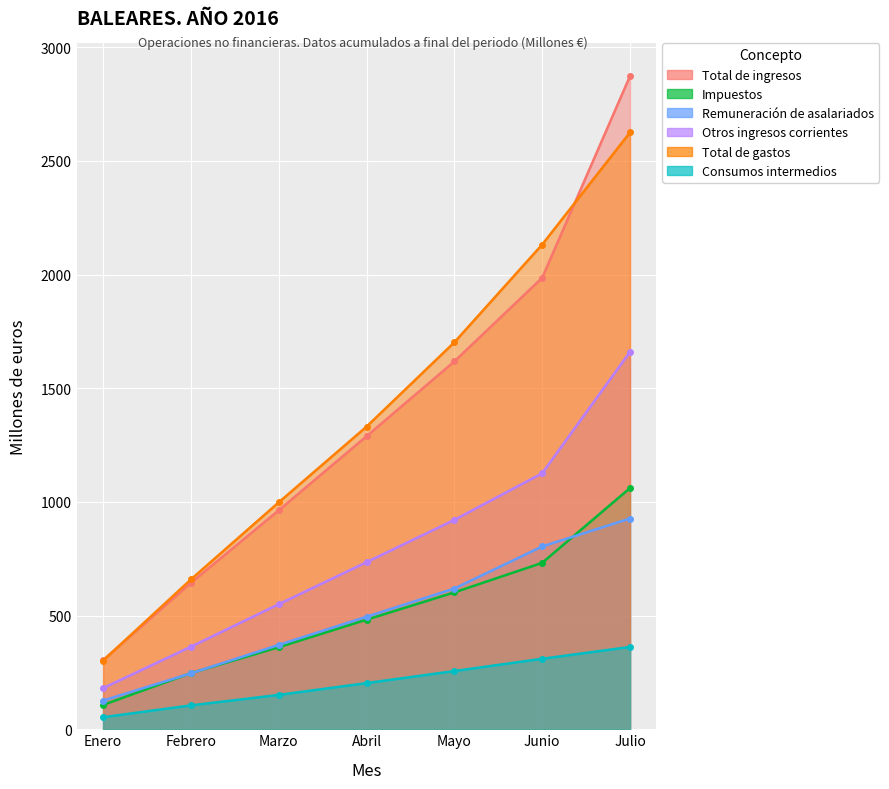

True or false: Remuneración de asalariados and Total de ingresos intersect in this chart.

False